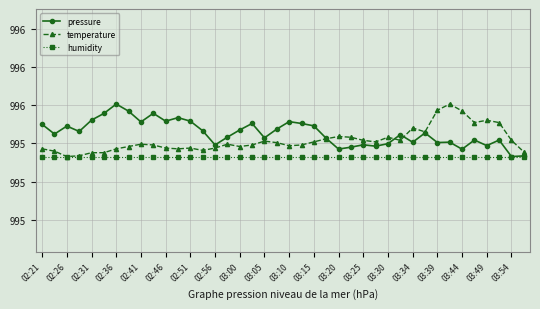

True or false: pressure and humidity intersect in this chart.

False